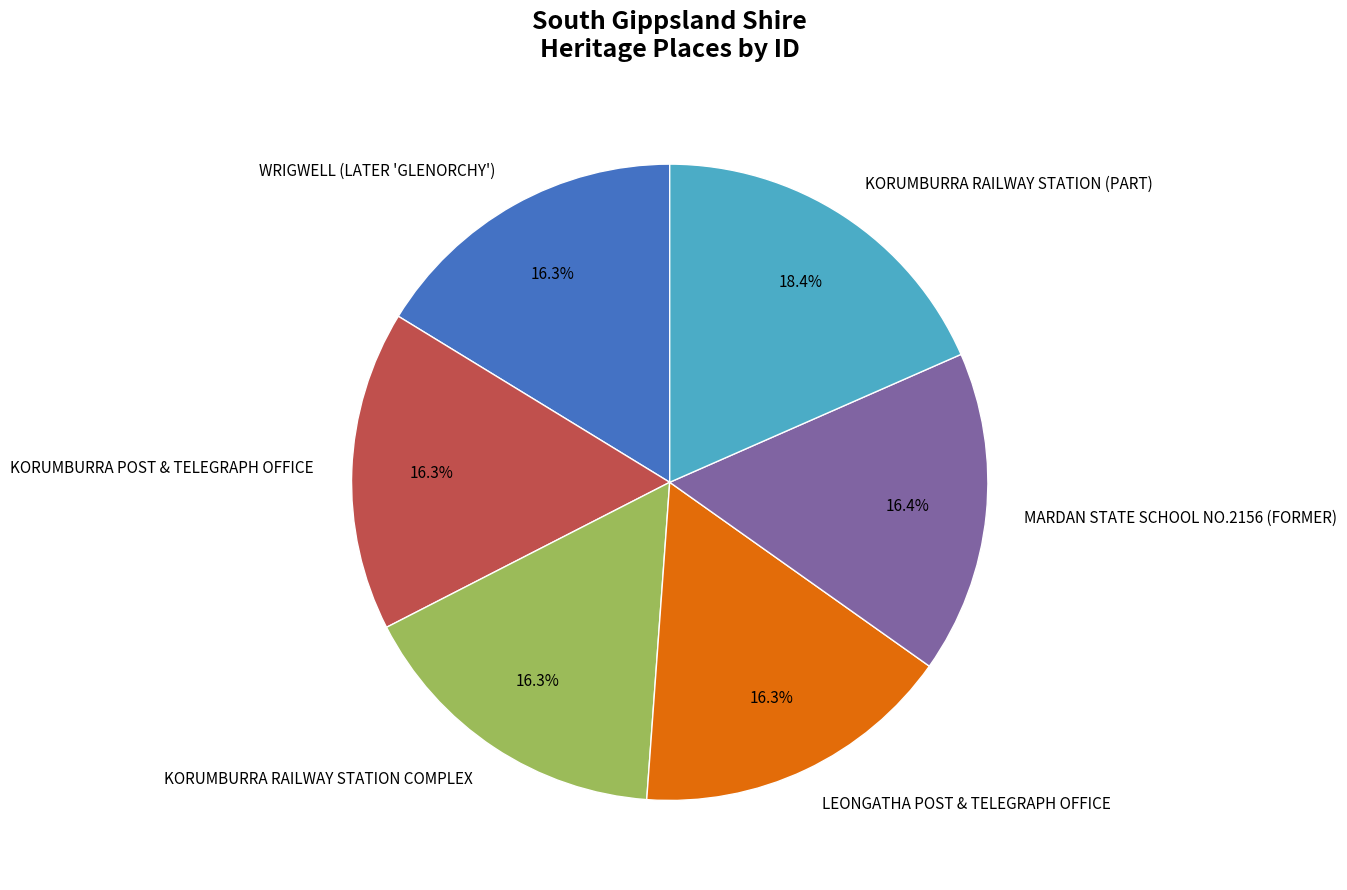

To the nearest percent, what is the difference between the largest and smallest slice percentages?

2%